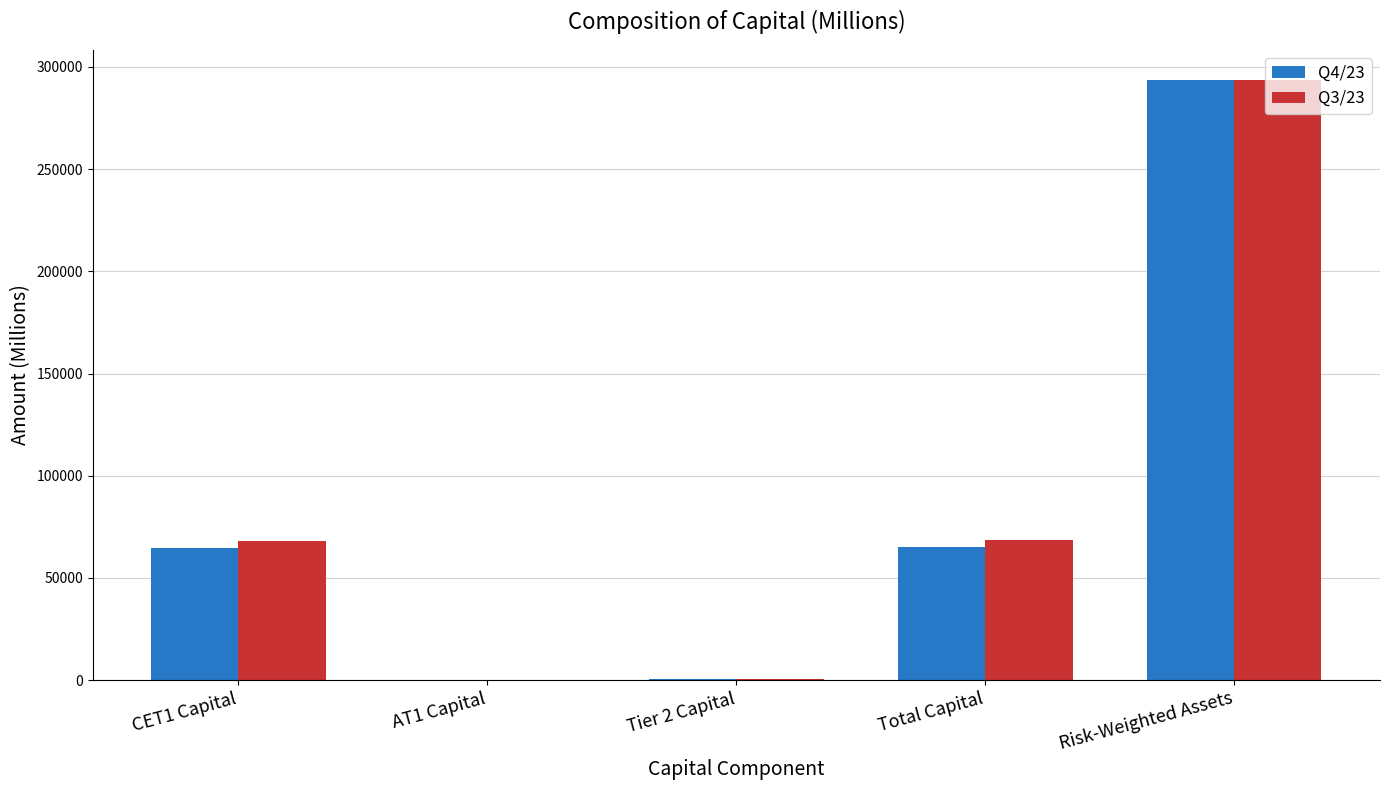

What is the maximum value shown in the chart?

293653.8